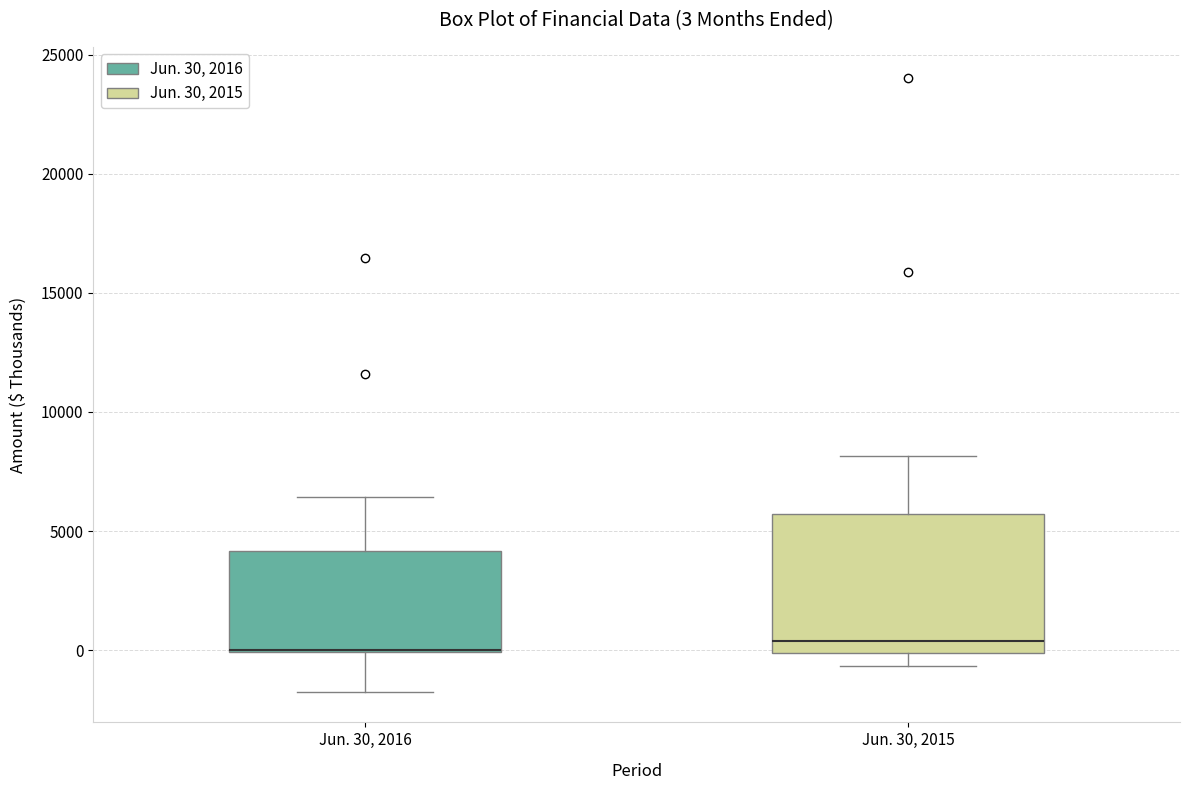

Comparing the boxes themselves (not the whiskers), which one is the tallest?

Jun. 30, 2015